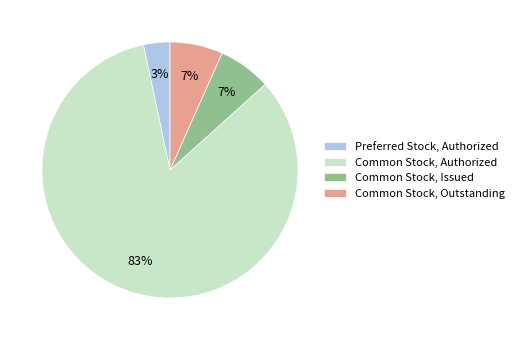

Is Preferred Stock, Authorized the majority of the pie?

No